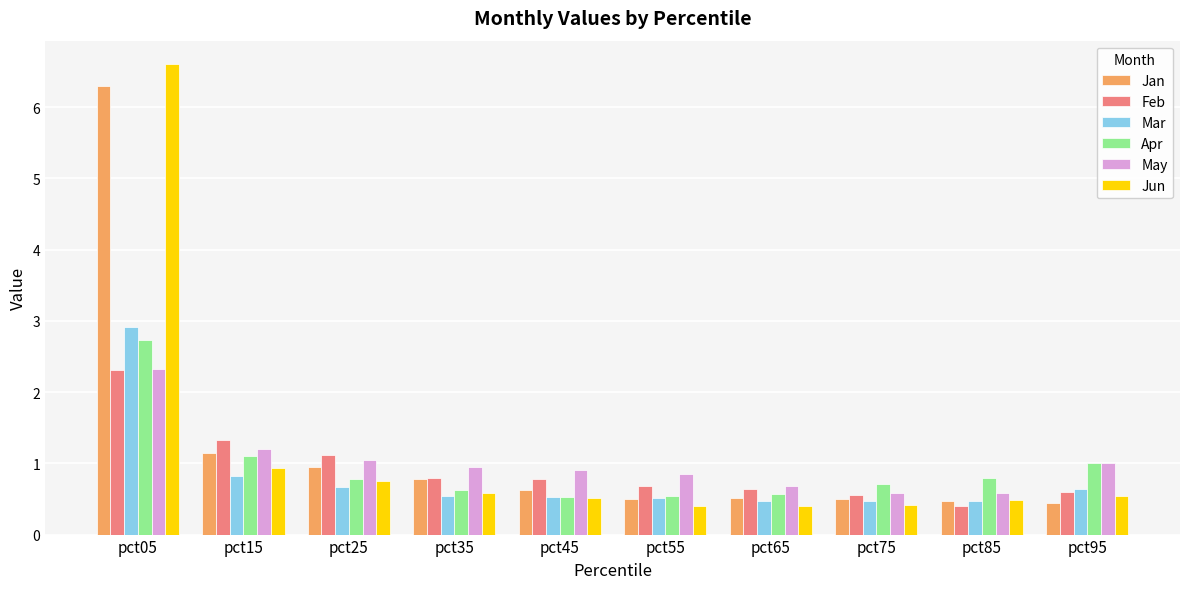

Which series has the largest range (max minus min)?

Jun